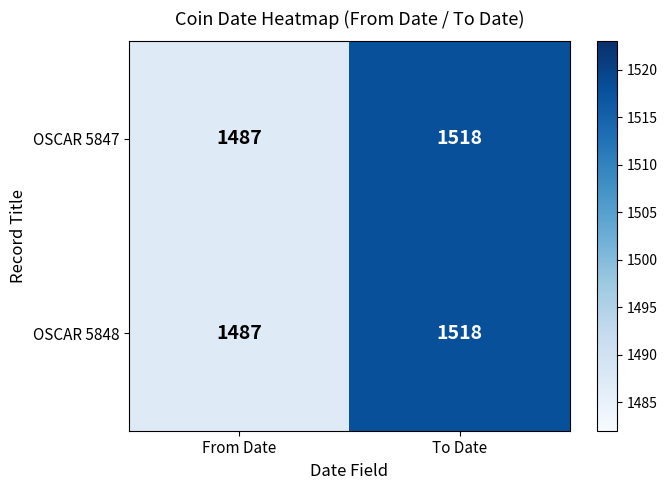

Reading left to right, extract all data points from this chart.

OSCAR 5847: 1487	1518
OSCAR 5848: 1487	1518